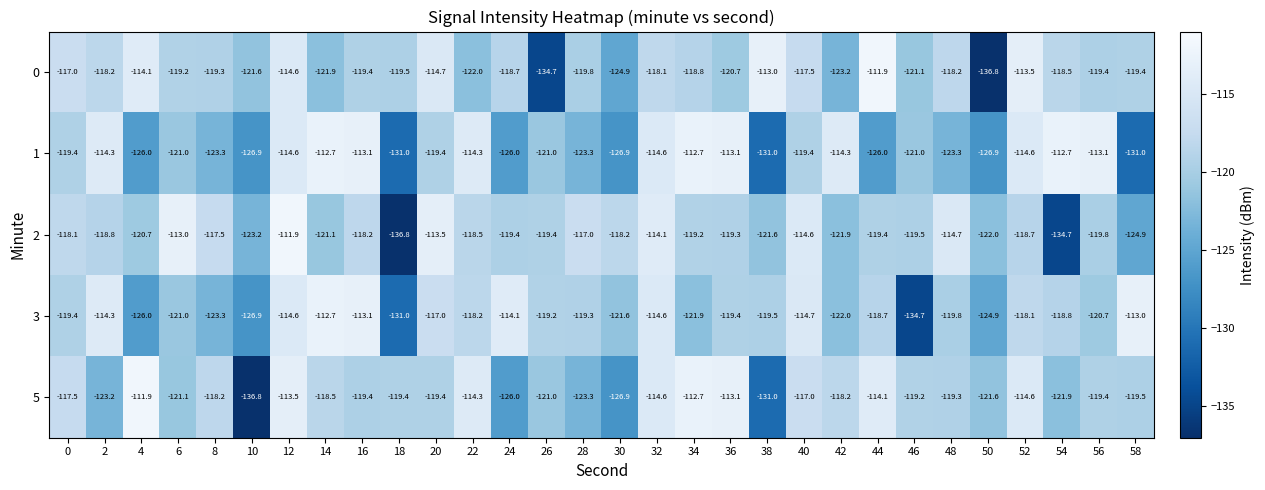

The value of 5 at 42 is -82.2. True or false?

False